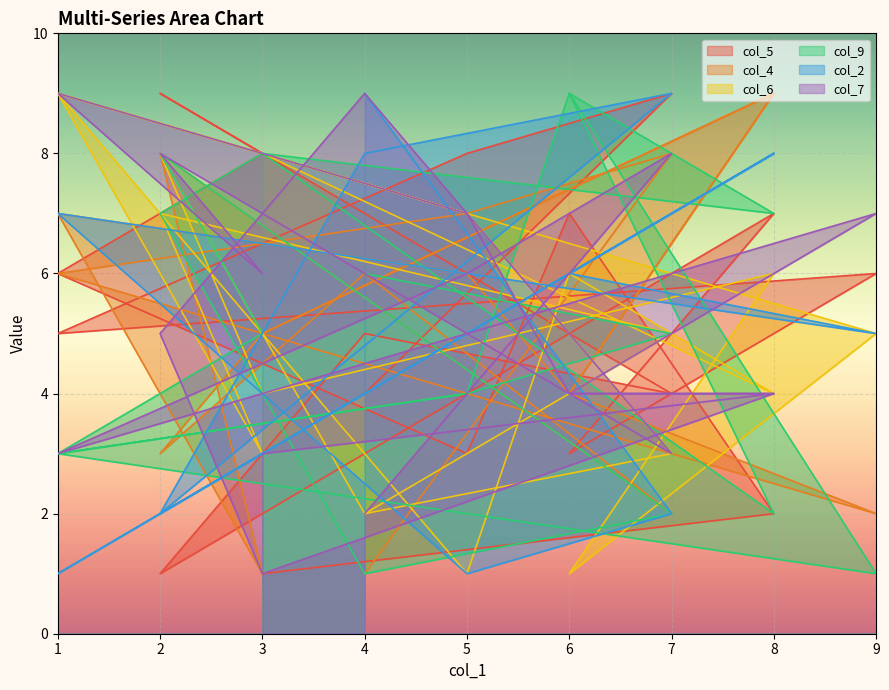

Which has a higher value, 2 or 1?

2